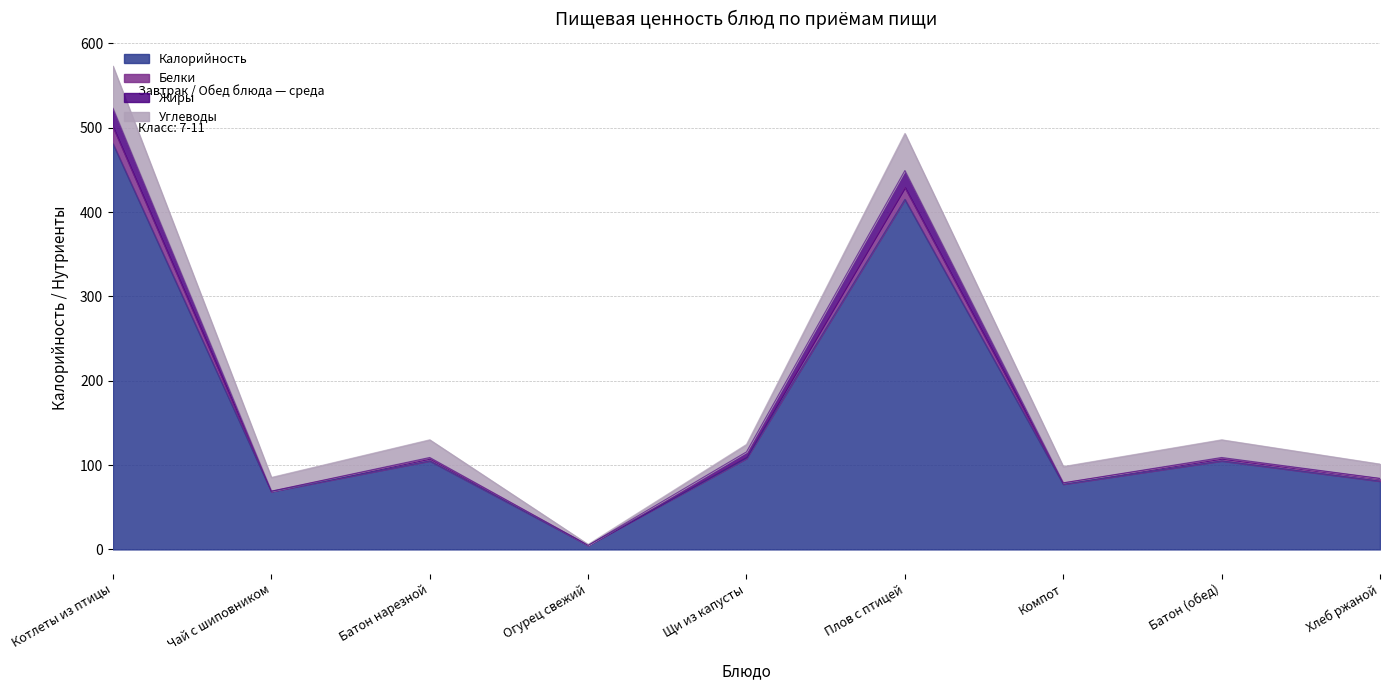

Which label corresponds to the largest value in the chart?

Котлеты из птицы